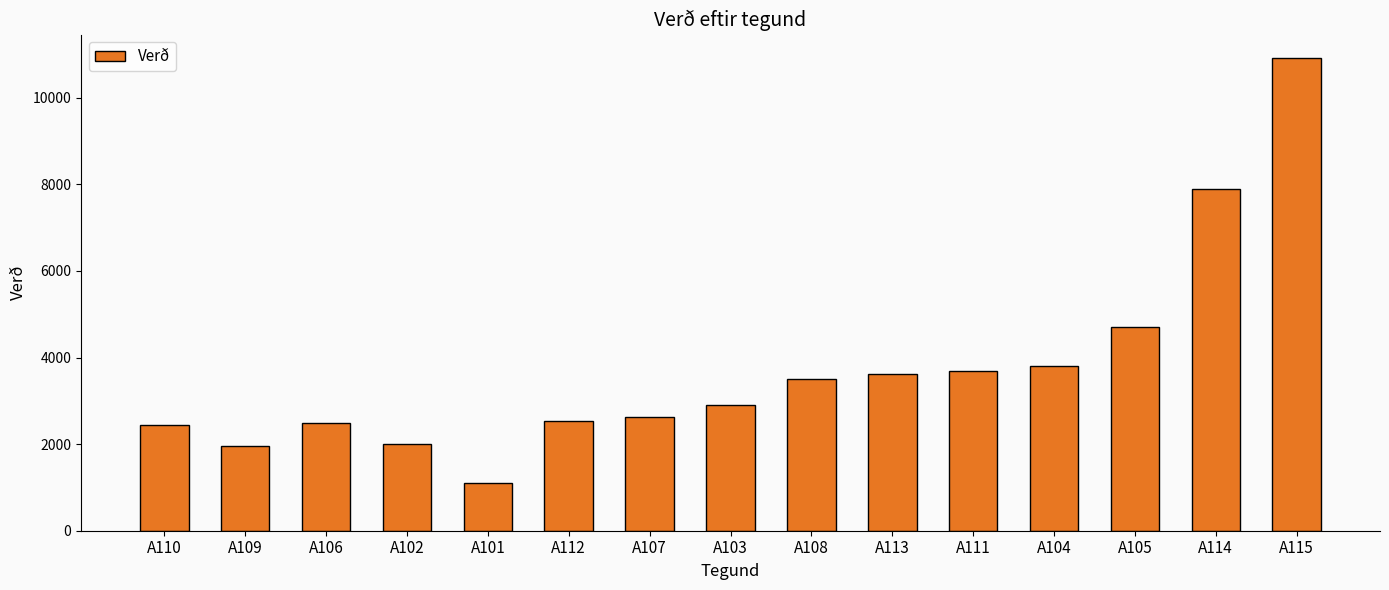

True or false: the data shows 13179 at A114.

False